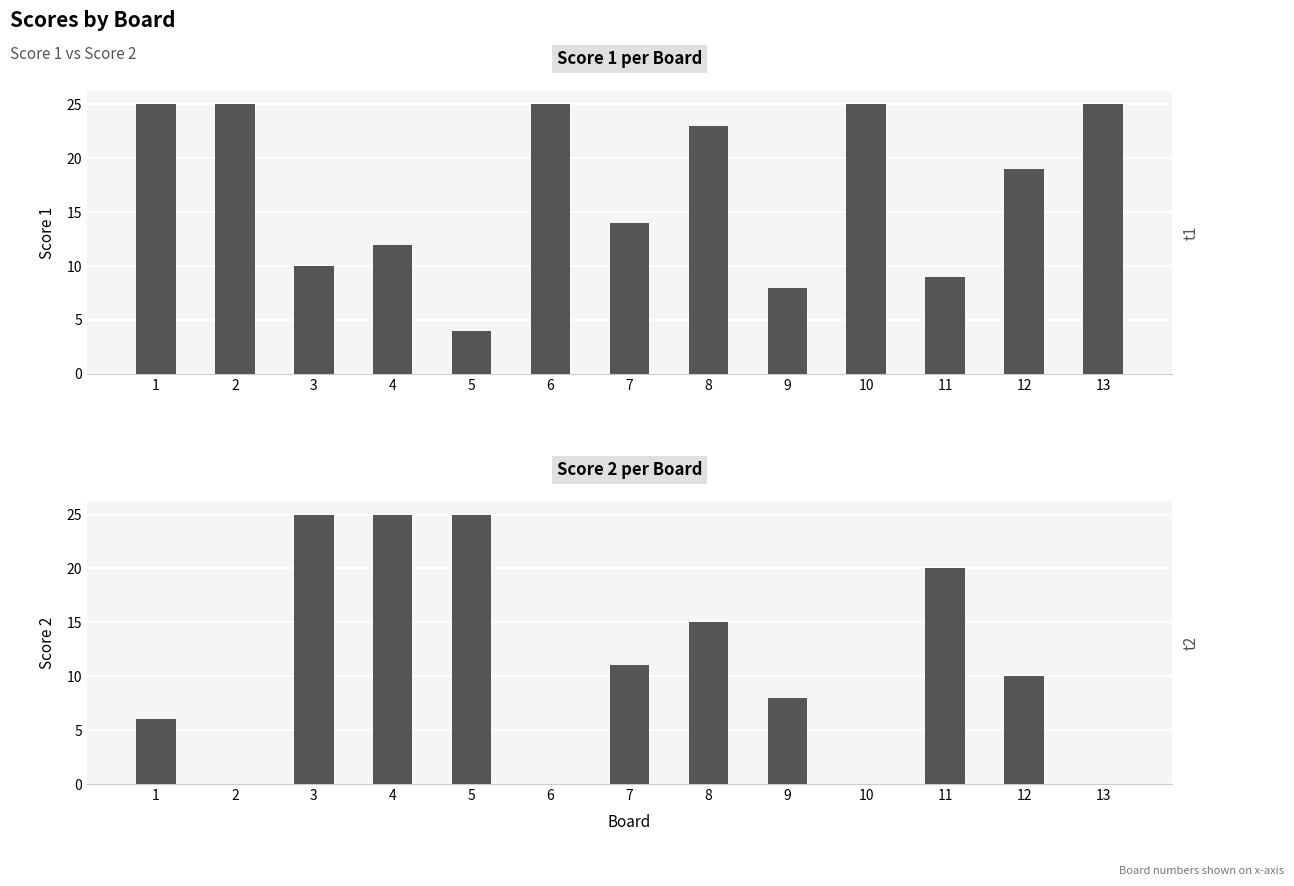

At which category is the sum across all series the highest?

8